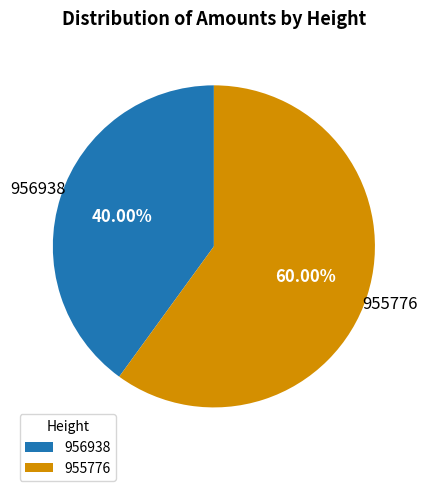

How many slices are in this pie chart?

2